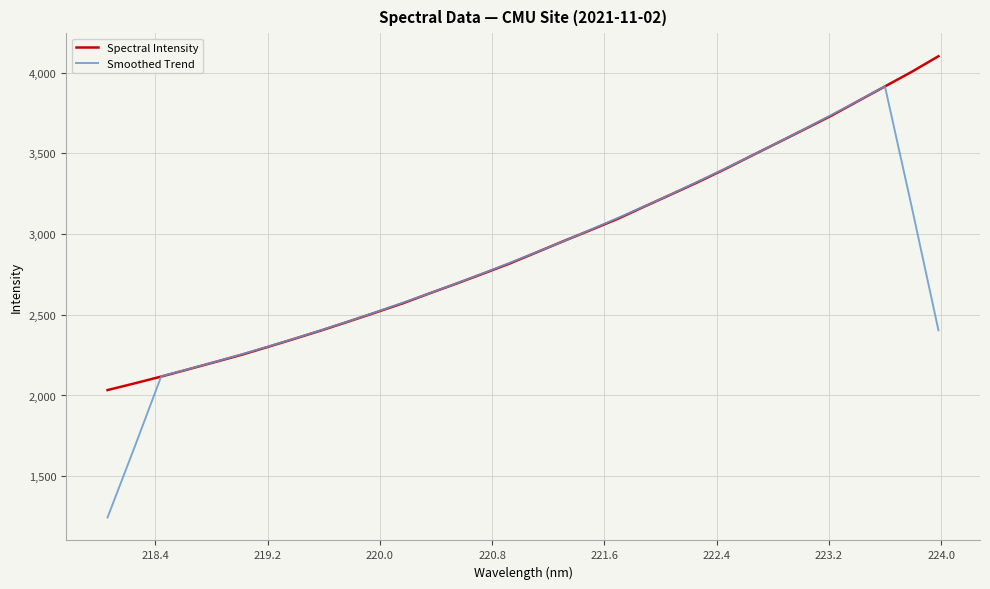

List the series in order of their peak value, lowest first.

Smoothed Trend, Spectral Intensity